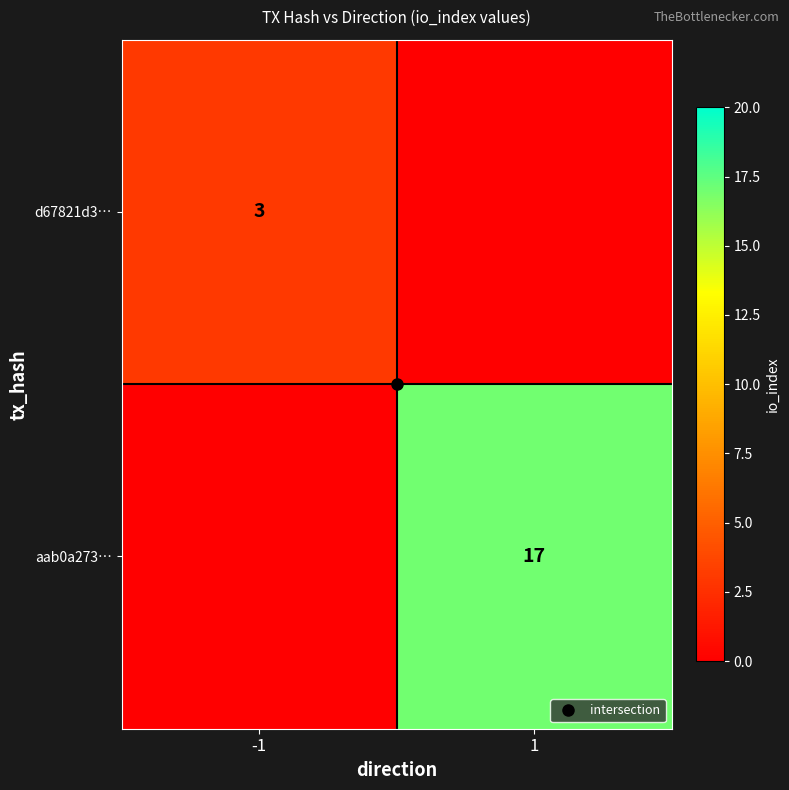

What is the total value across all series at 1?

17